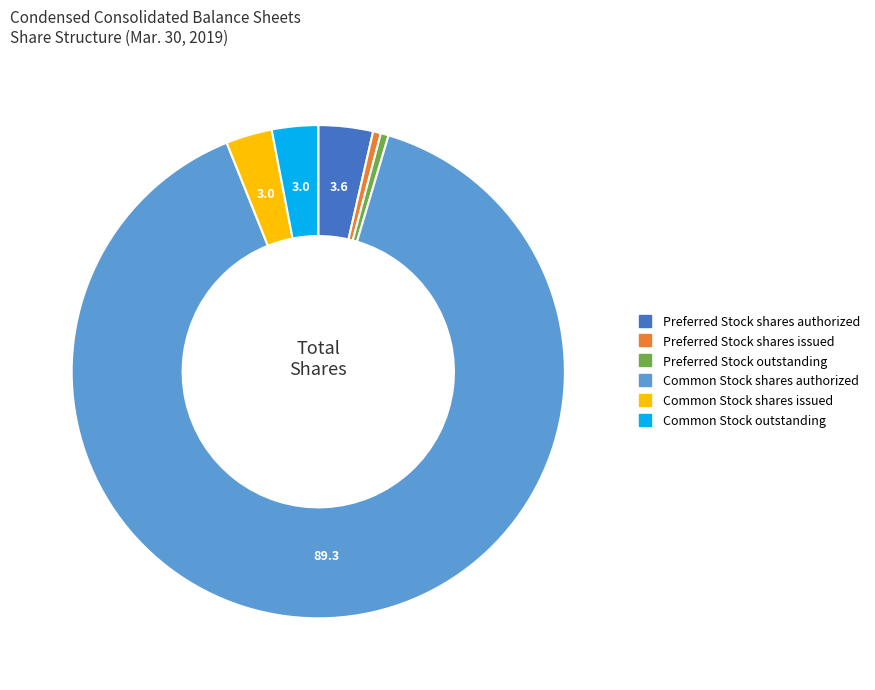

Is it true that Common Stock shares issued is 11% of the pie?

False